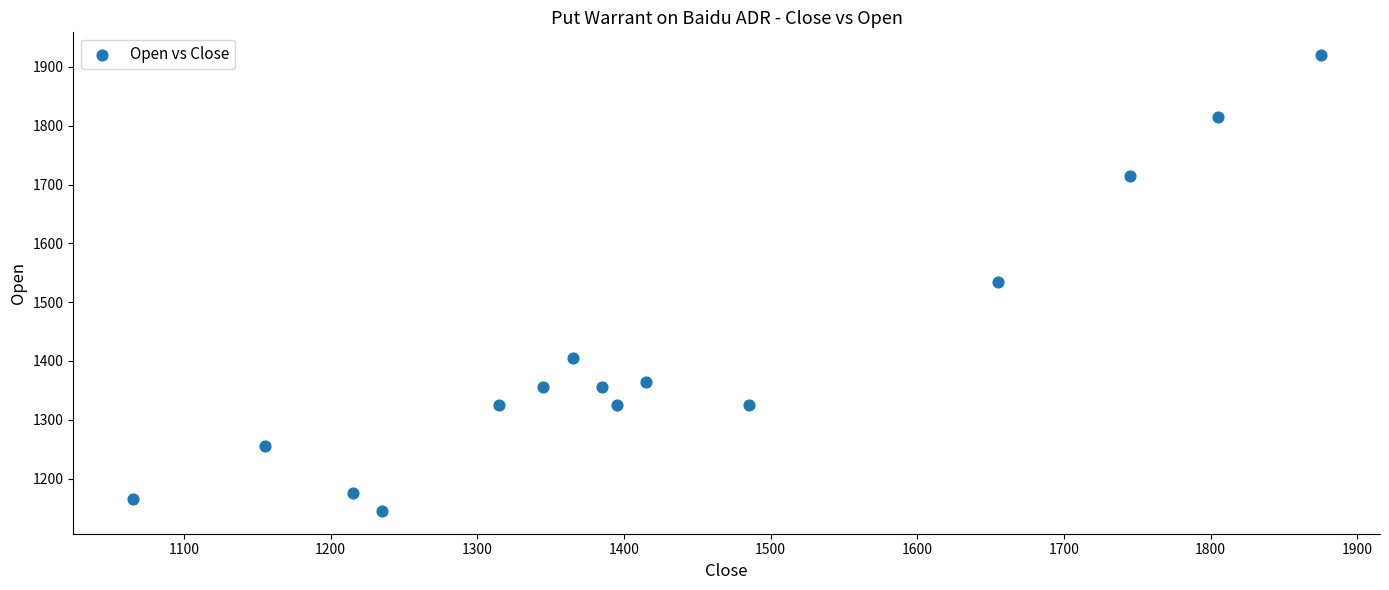

What is the range of Y values (max minus min)?

775